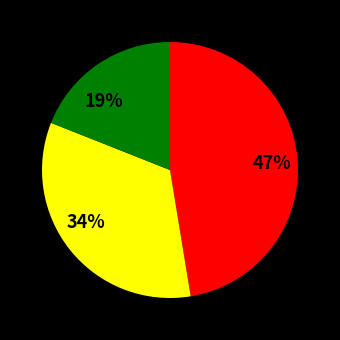

Does any single category account for the majority?

No